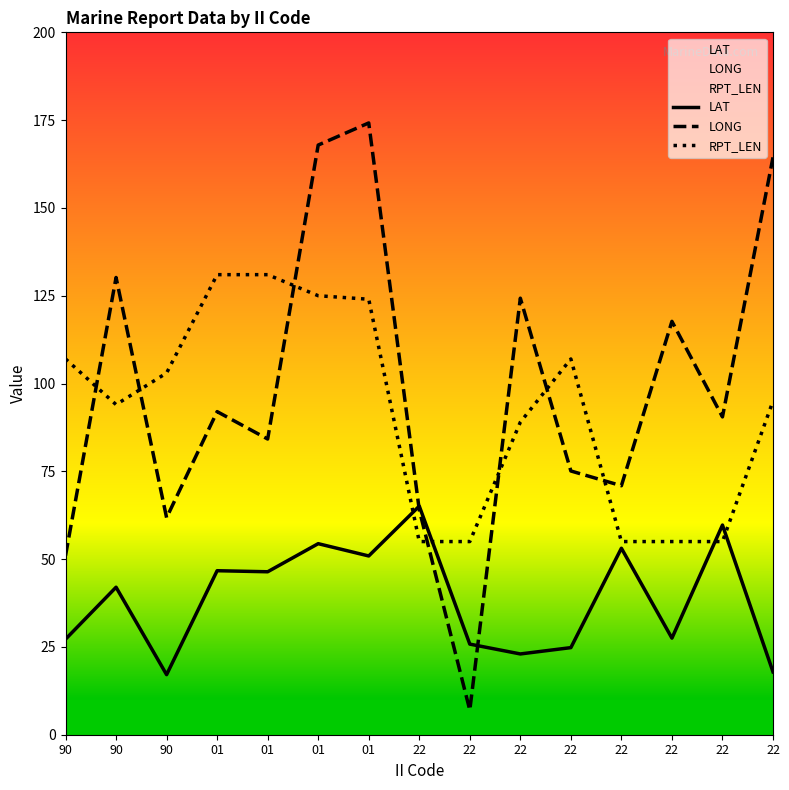

Where is RPT_LEN nearest to the value 93?

90